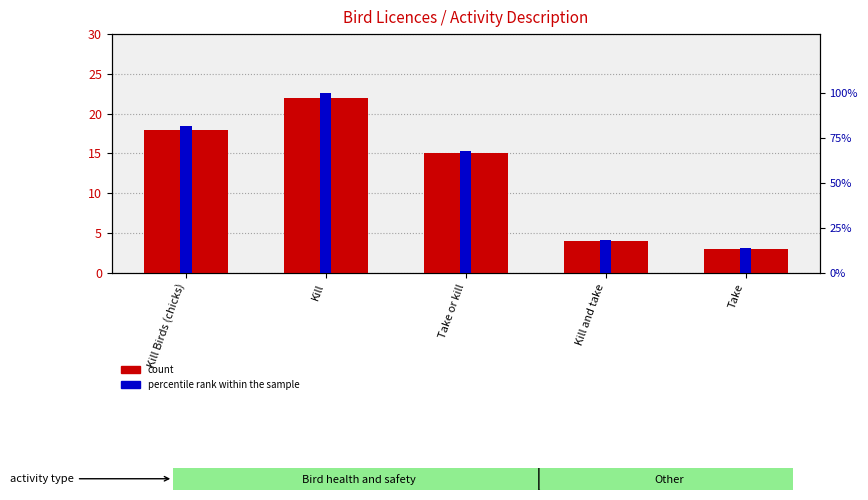

What is the difference between the maximum and second lowest values in the count series?

18